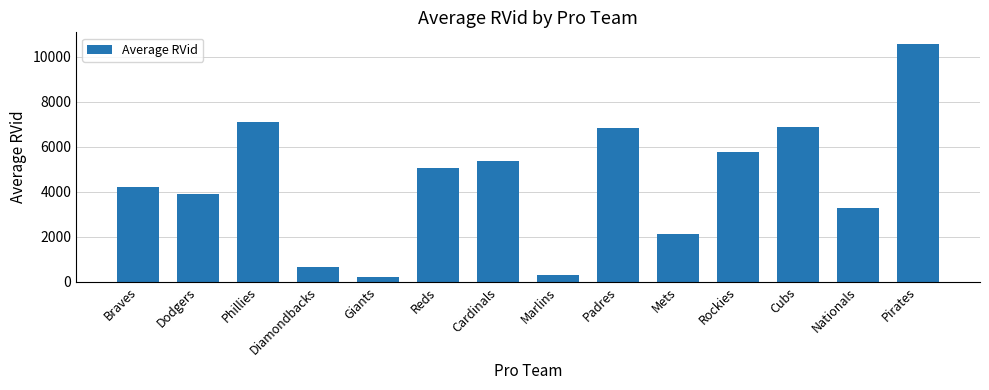

Where does the data first go above 5040?

Phillies